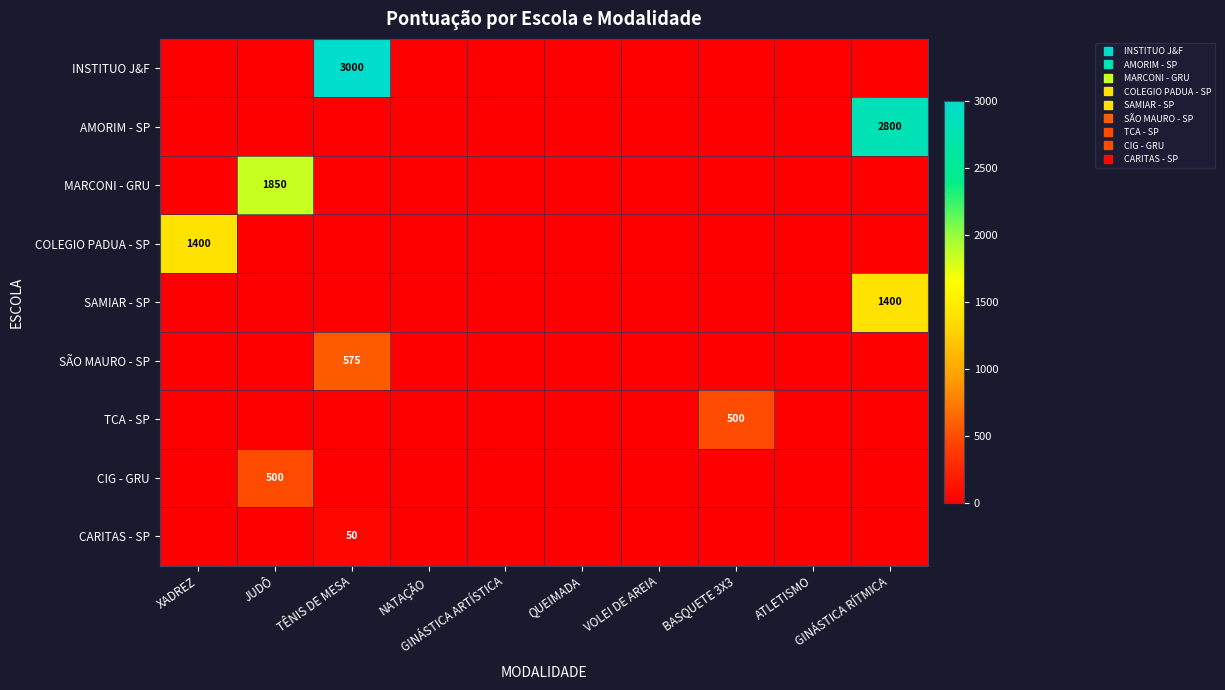

What is the average value of the SAMIAR - SP series?

140